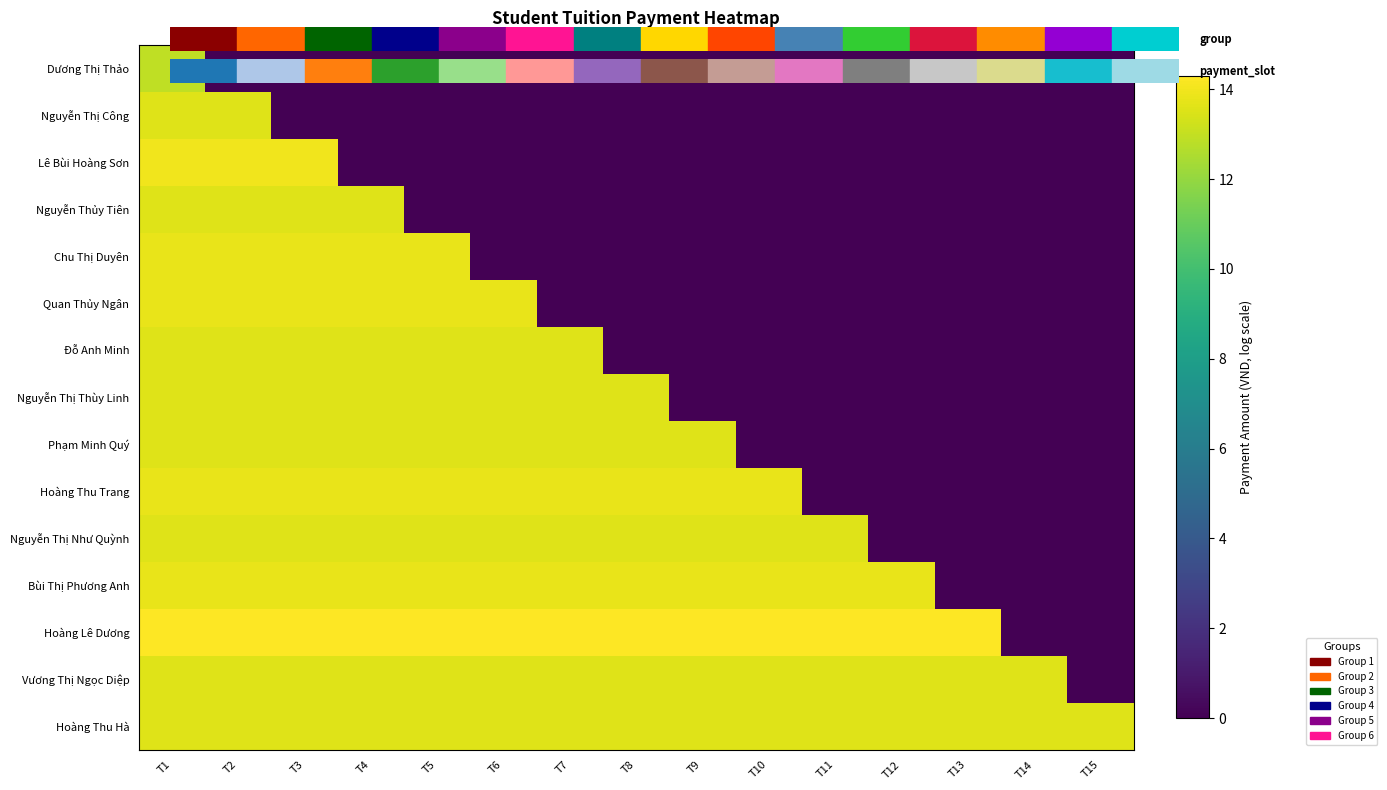

What is the difference between the highest and lowest values at T5?

14.3